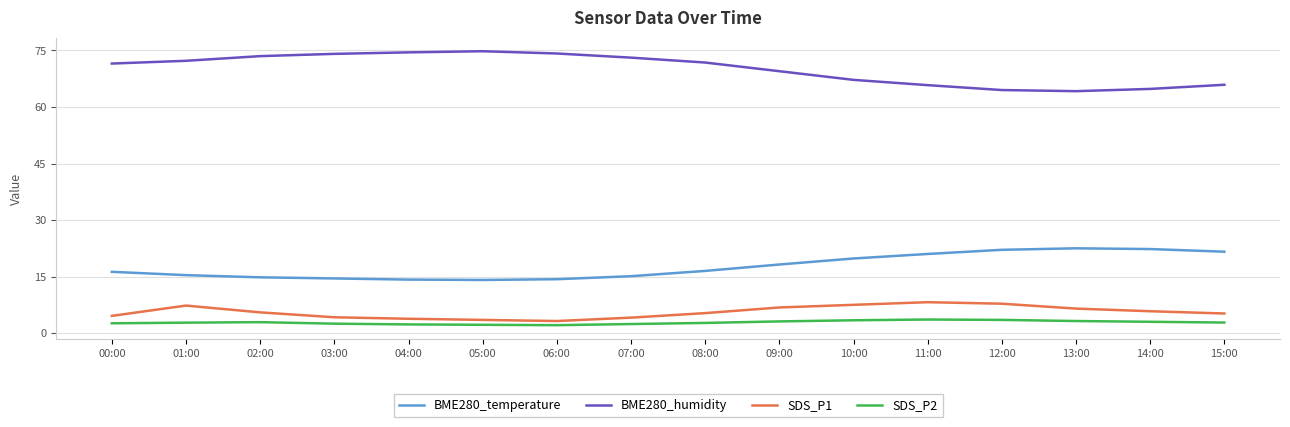

The value of SDS_P1 at 03:00 is 4.2. True or false?

True